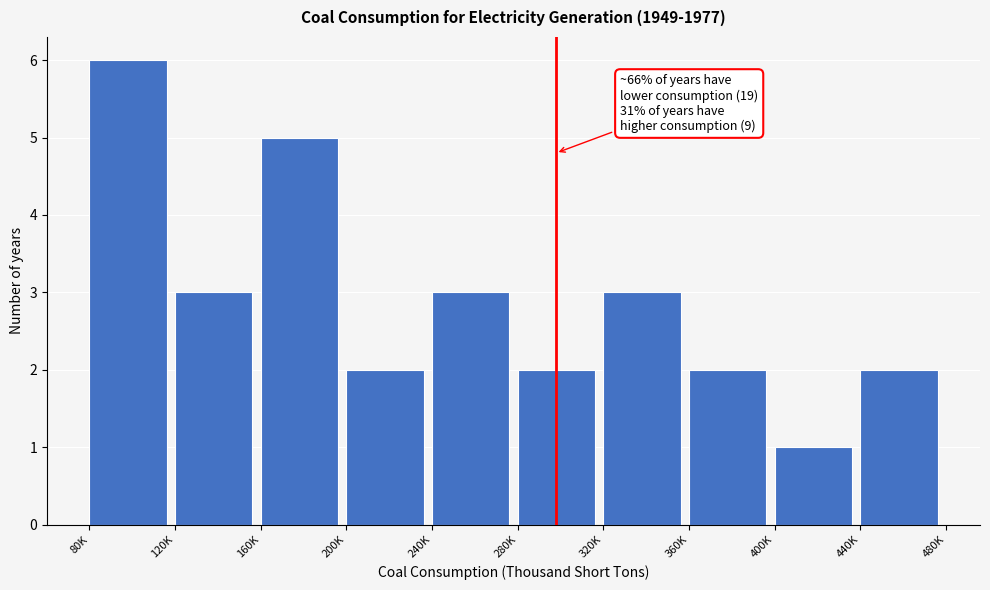

Reading left to right, what are all the values shown in this chart?

6	3	5	2	3	2	3	2	1	2